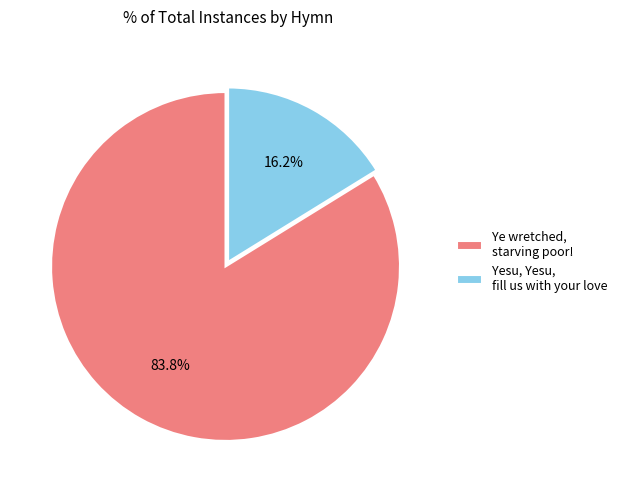

Count the number of slices in the pie.

2